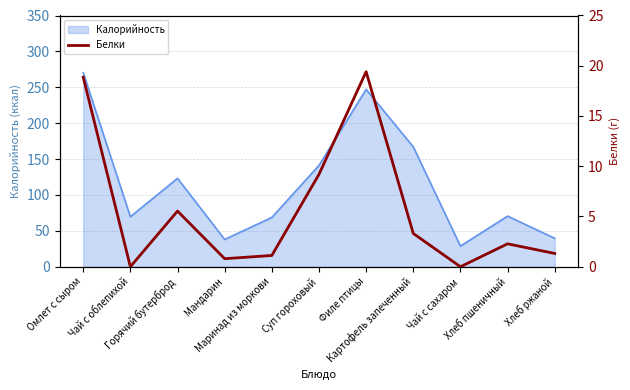

What is the sum of all values?

61.8